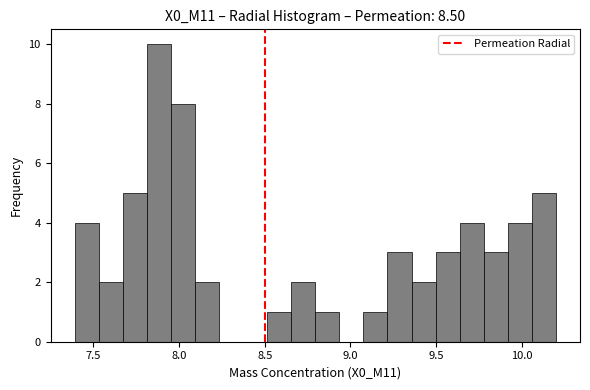

Read against the x-axis, roughly where is the centre of the tallest bar?

7.90